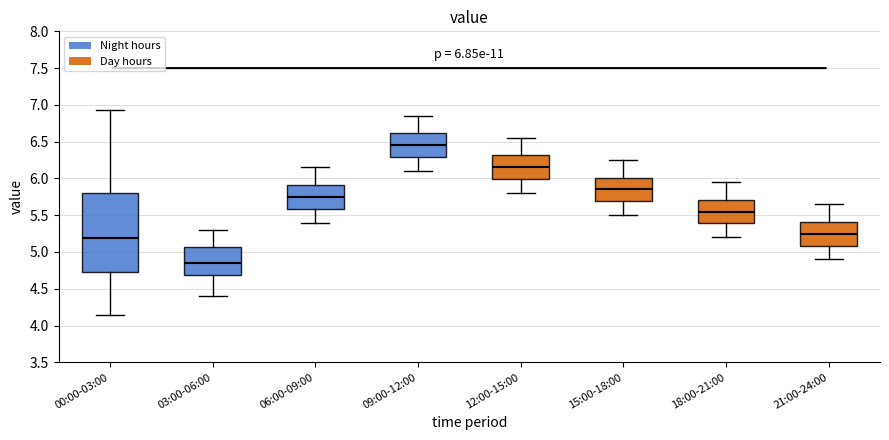

Which box is the tallest, from its lower edge to its upper edge?

00:00-03:00